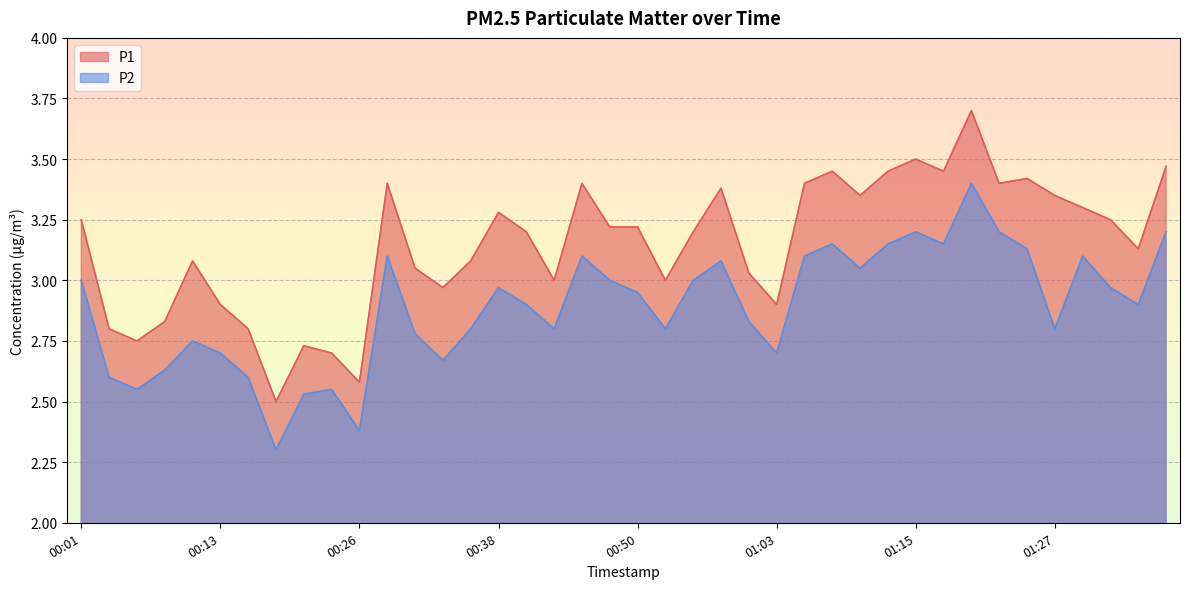

Reading left to right, list all the values displayed in this chart.

P1: 3.2	2.8	2.8	2.8	3.1	2.9	2.8	2.5	2.7	2.7	2.6	3.4	3.0	3.0	3.1	3.3	3.2	3.0	3.4	3.2	3.2	3.0	3.2	3.4	3.0	2.9	3.4	3.5	3.4	3.5	3.5	3.5	3.7	3.4	3.4	3.4	3.3	3.2	3.1	3.5
P2: 3.0	2.6	2.5	2.6	2.8	2.7	2.6	2.3	2.5	2.5	2.4	3.1	2.8	2.7	2.8	3.0	2.9	2.8	3.1	3.0	3.0	2.8	3.0	3.1	2.8	2.7	3.1	3.1	3.0	3.1	3.2	3.1	3.4	3.2	3.1	2.8	3.1	3.0	2.9	3.2